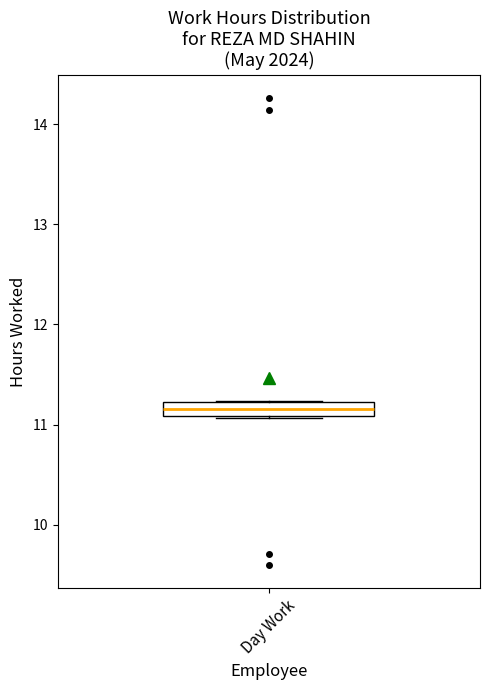

Where is the upper edge of the box for Day Work on the y-axis? The values are not printed on the chart, so give them approximately, as read against the axis.

11.2